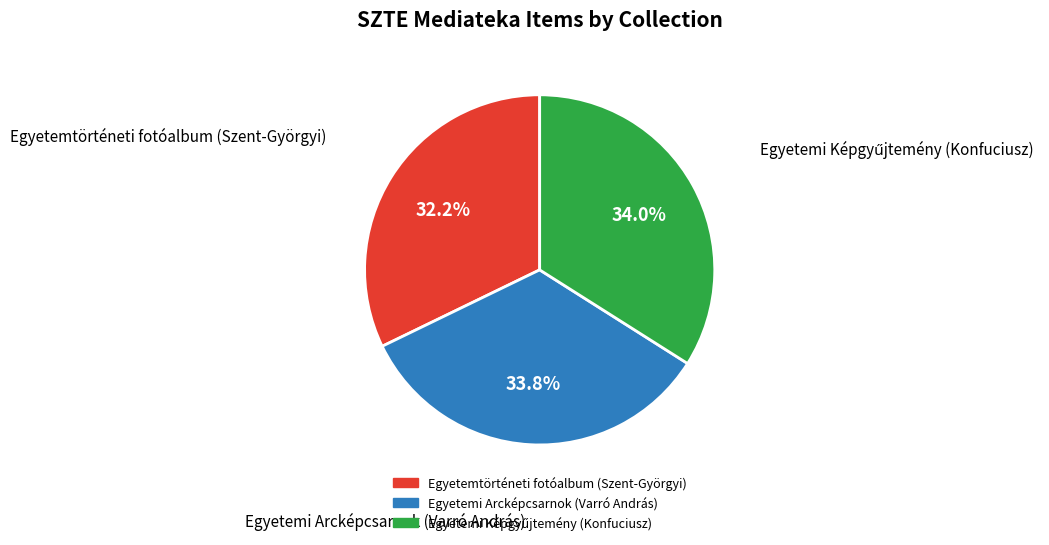

Which category has the smallest portion of the pie?

Egyetemtörténeti fotóalbum (Szent-Györgyi)